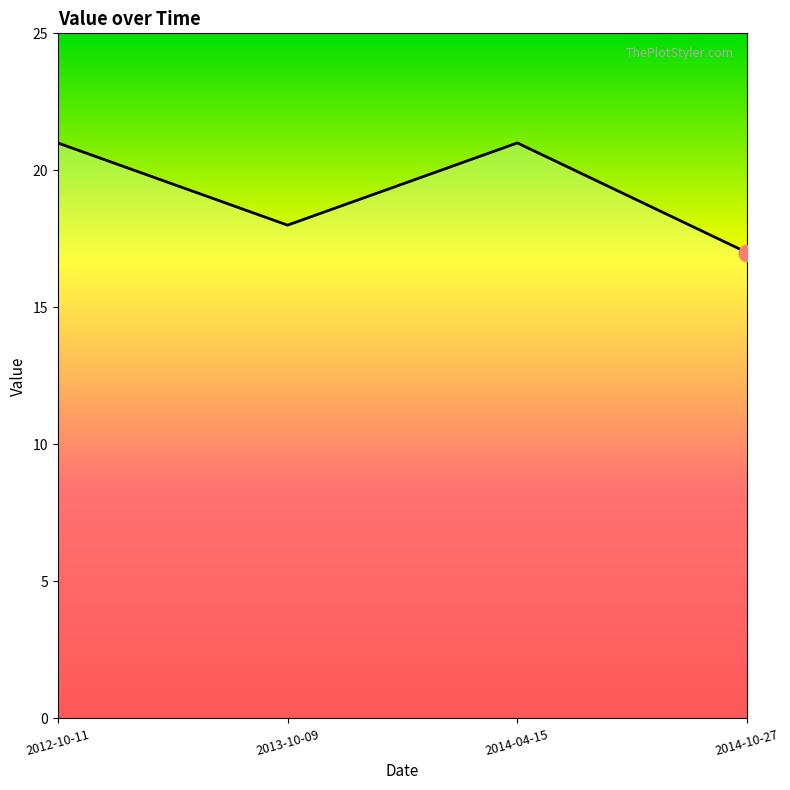

Is it true that the value at 2012-10-11 is 21?

True